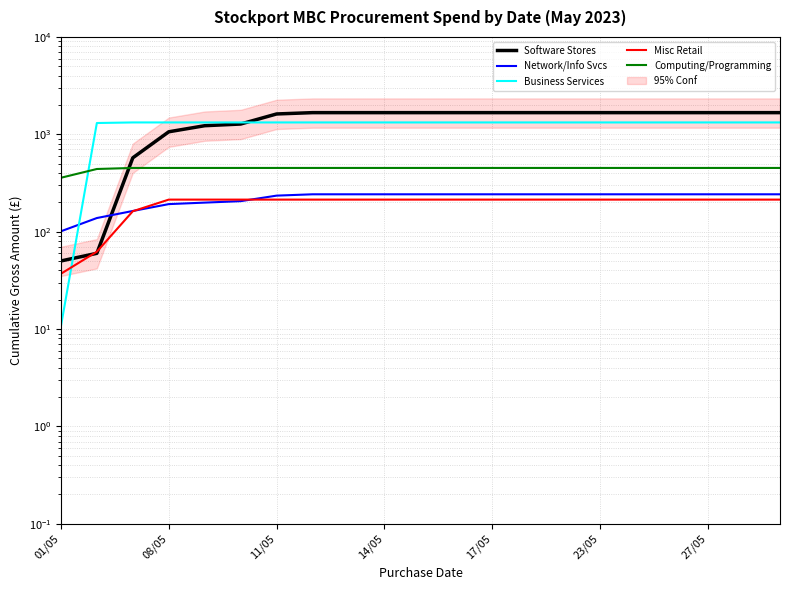

How many times do Software Stores and Misc Retail cross each other?

2